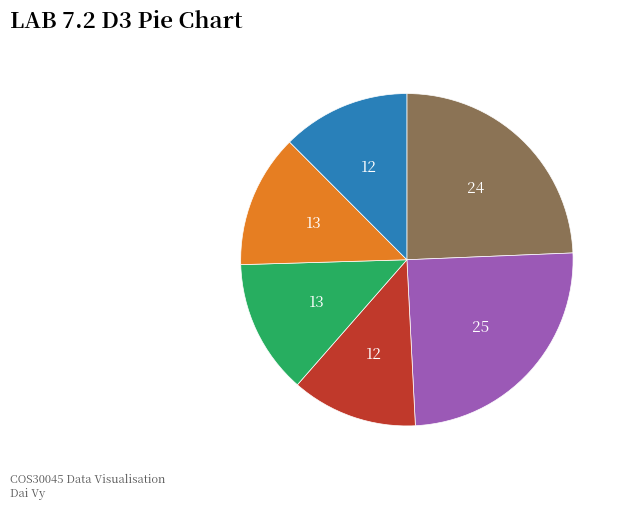

Count the number of slices in the pie.

6